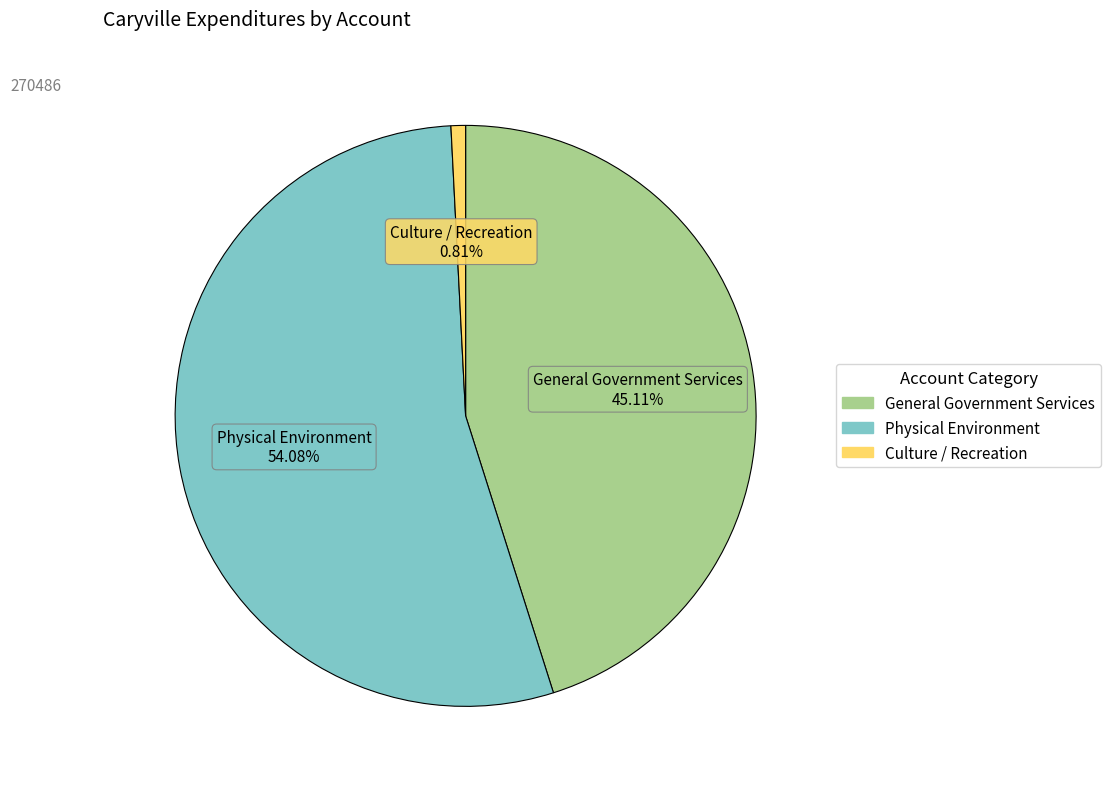

To the nearest percent, what is the average slice percentage?

33%